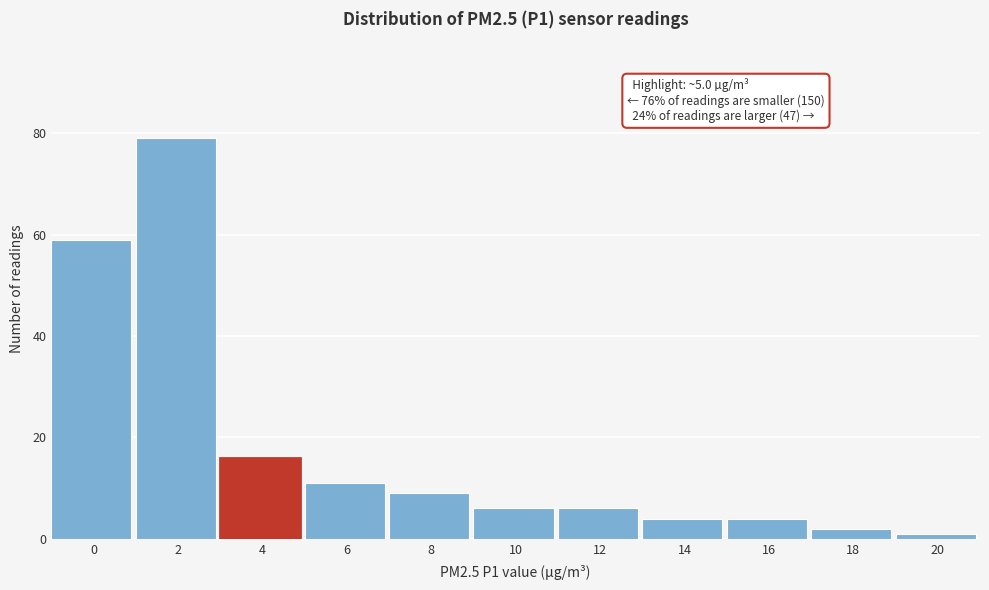

Reading left to right, extract all data points from this chart.

0=59	2=79	4=16	6=11	8=9	10=6	12=6	14=4	16=4	18=2	20=1